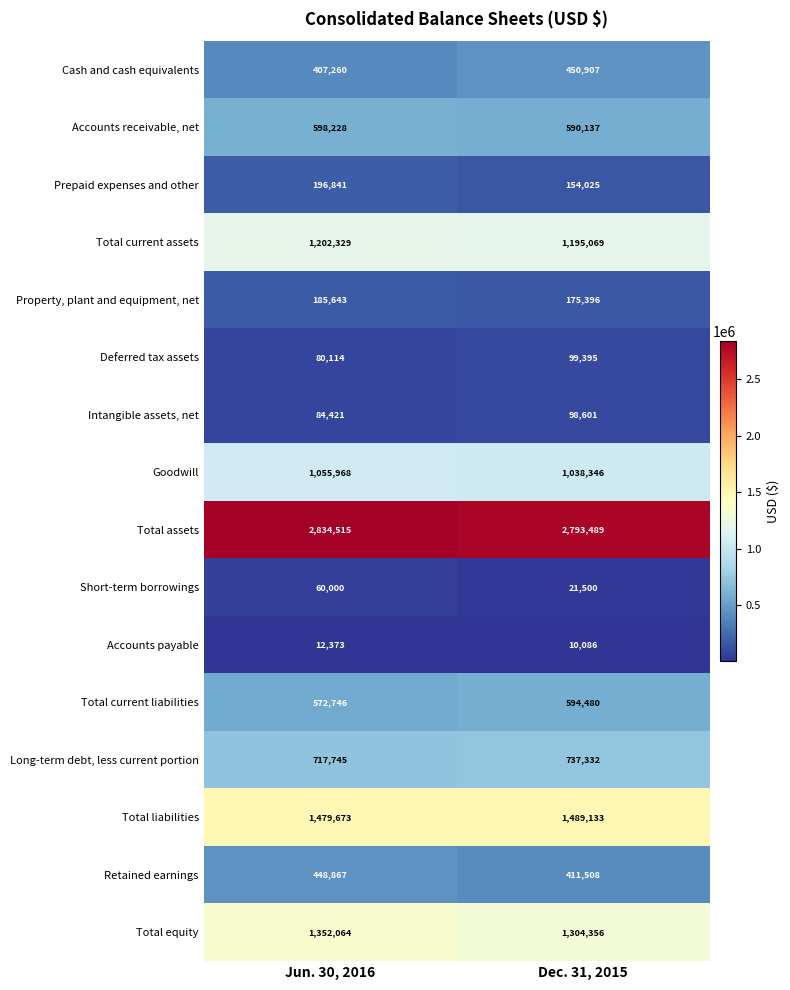

What value does the Prepaid expenses and other series have at Jun. 30, 2016?

196841